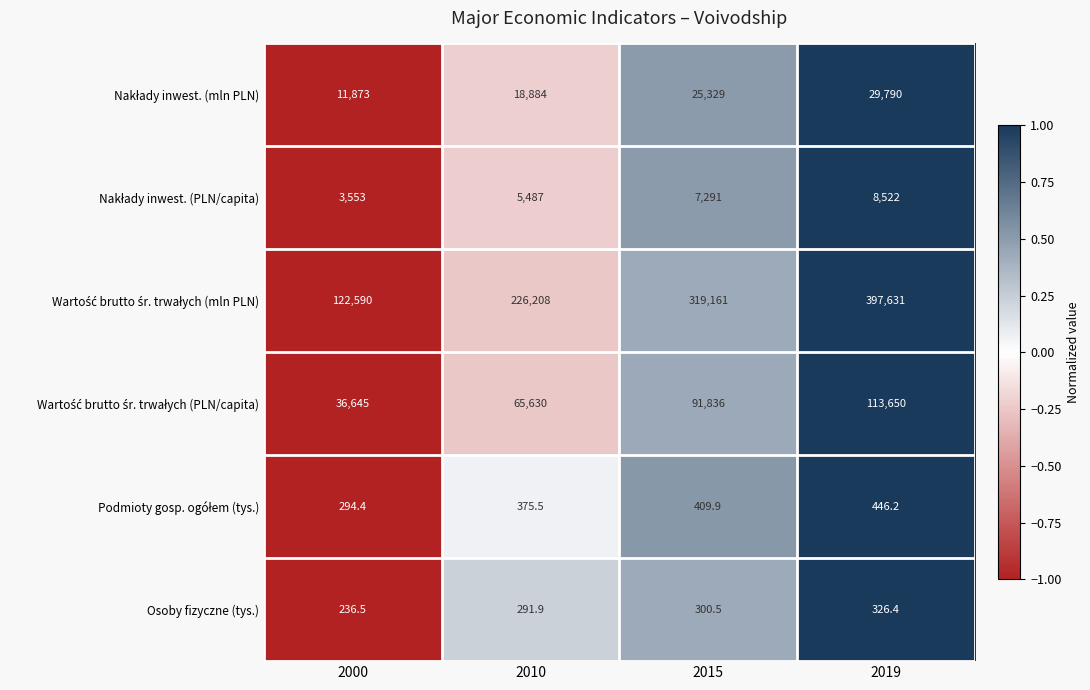

At which category is the sum across all series the highest?

2019